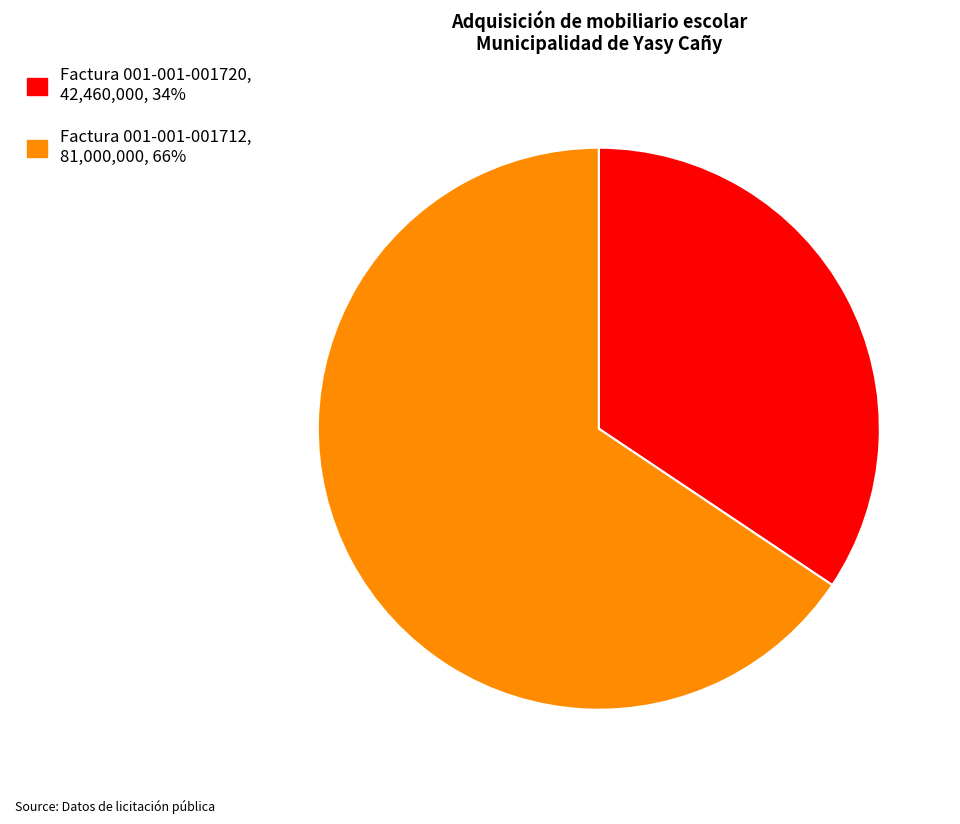

What is the ratio of the value at Factura 001-001-001720, 42,460,000, 34% to the value at Factura 001-001-001712, 81,000,000, 66%?

0.5